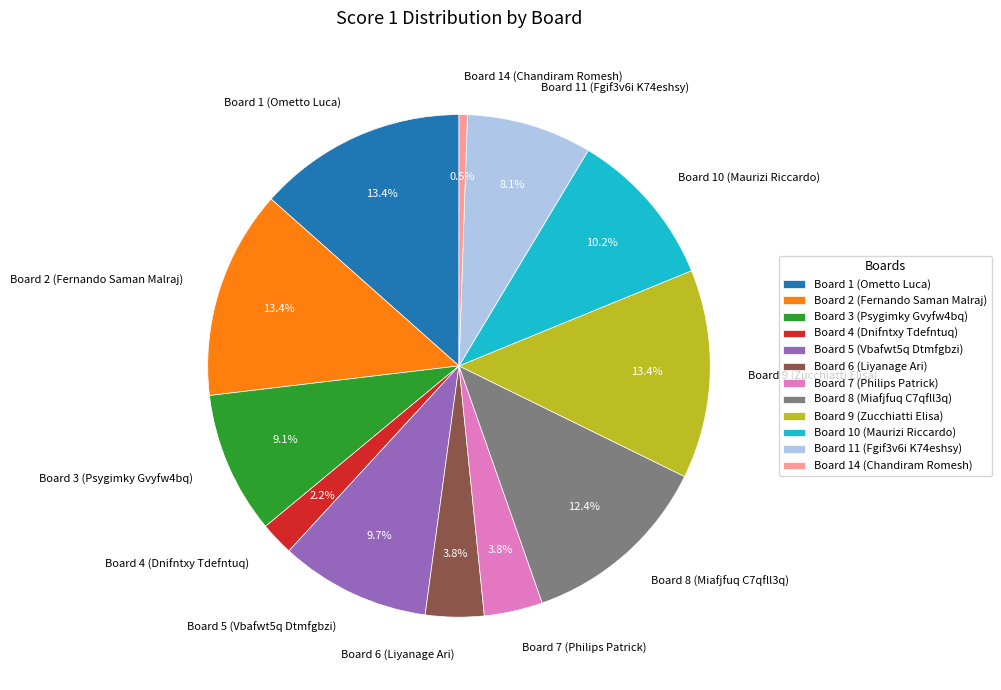

What portion of the pie excludes Board 10 (Maurizi Riccardo)?

89.8%